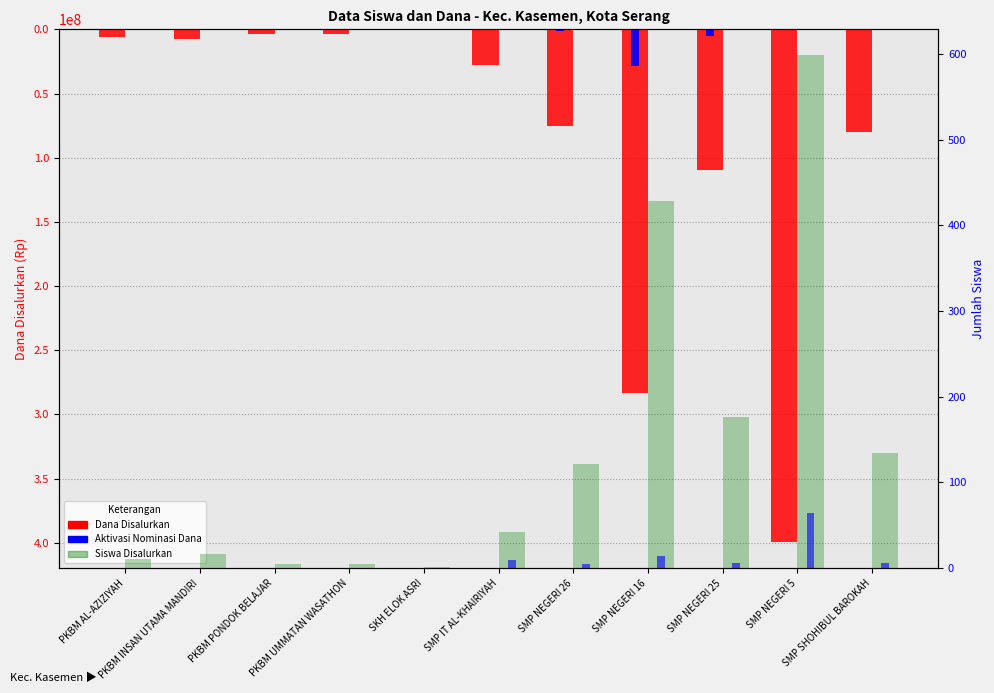

Is the value of Aktivasi Nominasi Dana at SMP IT AL-KHAIRIYAH greater than the value of Siswa Disalurkan at SMP IT AL-KHAIRIYAH?

No